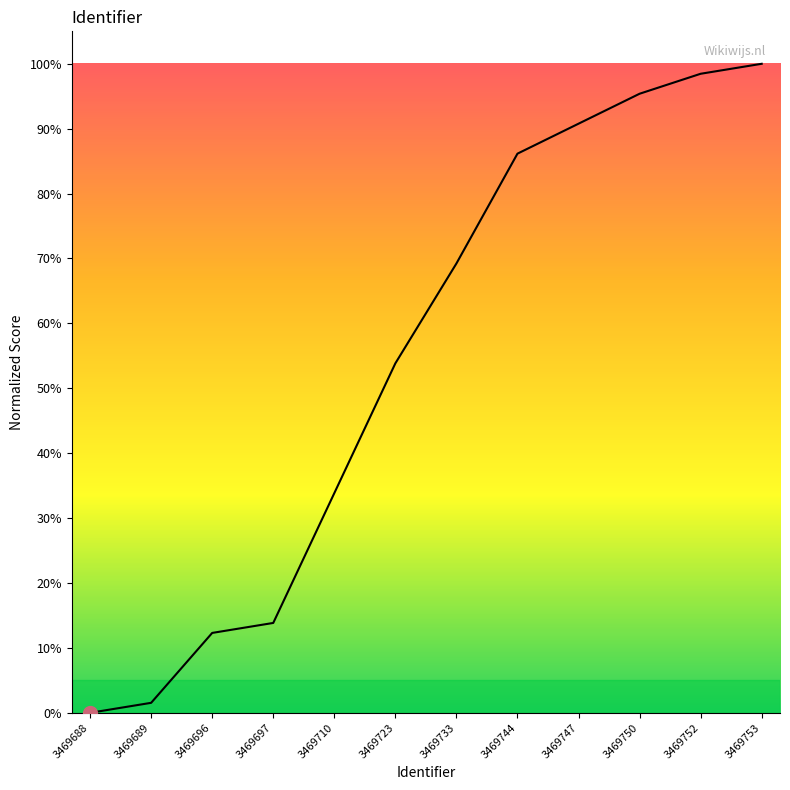

How many categories are shown in the chart?

12